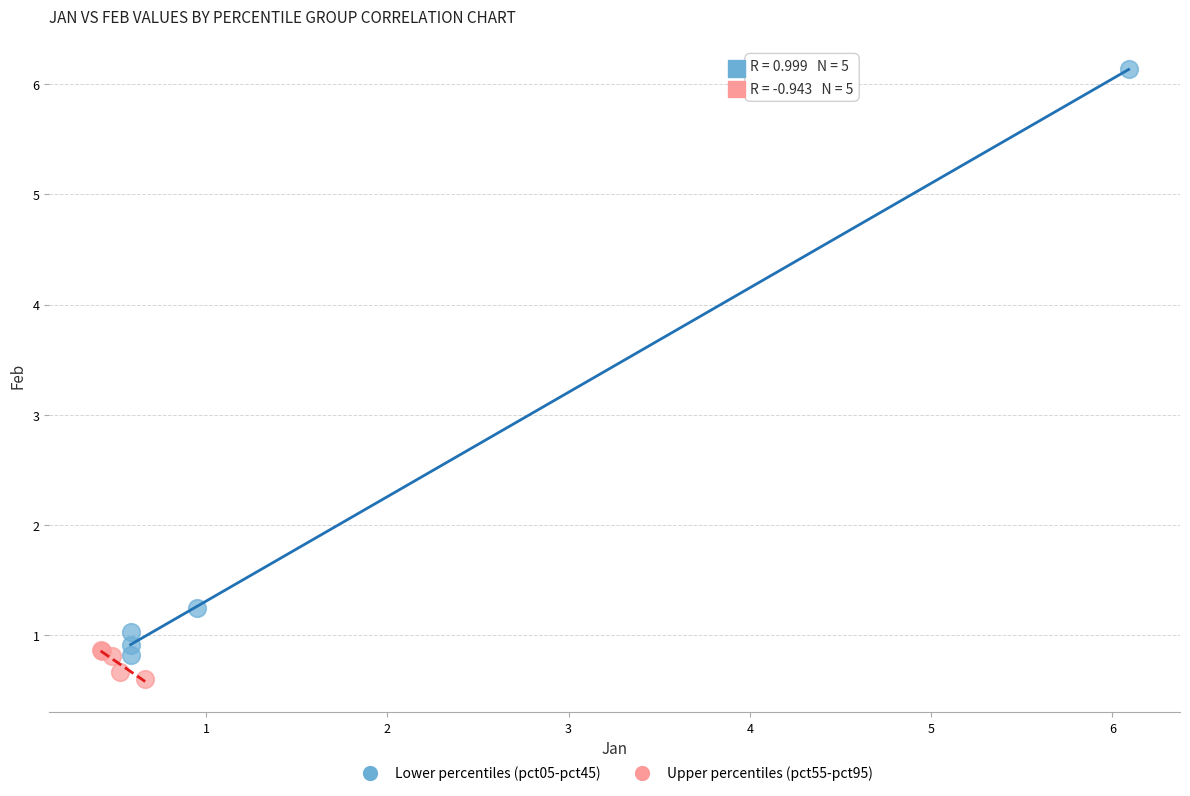

Which series reaches the maximum Y coordinate?

Lower percentiles (pct05-pct45)